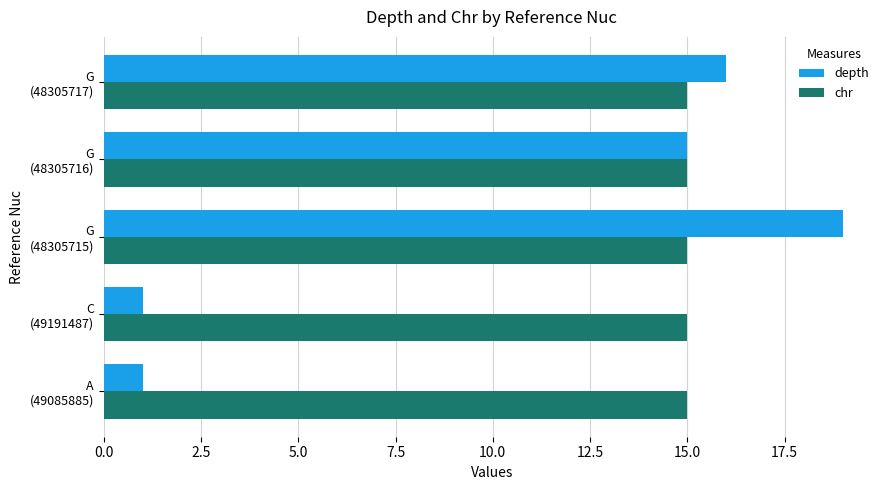

Where is depth nearest to the value 10?

G
(48305716)